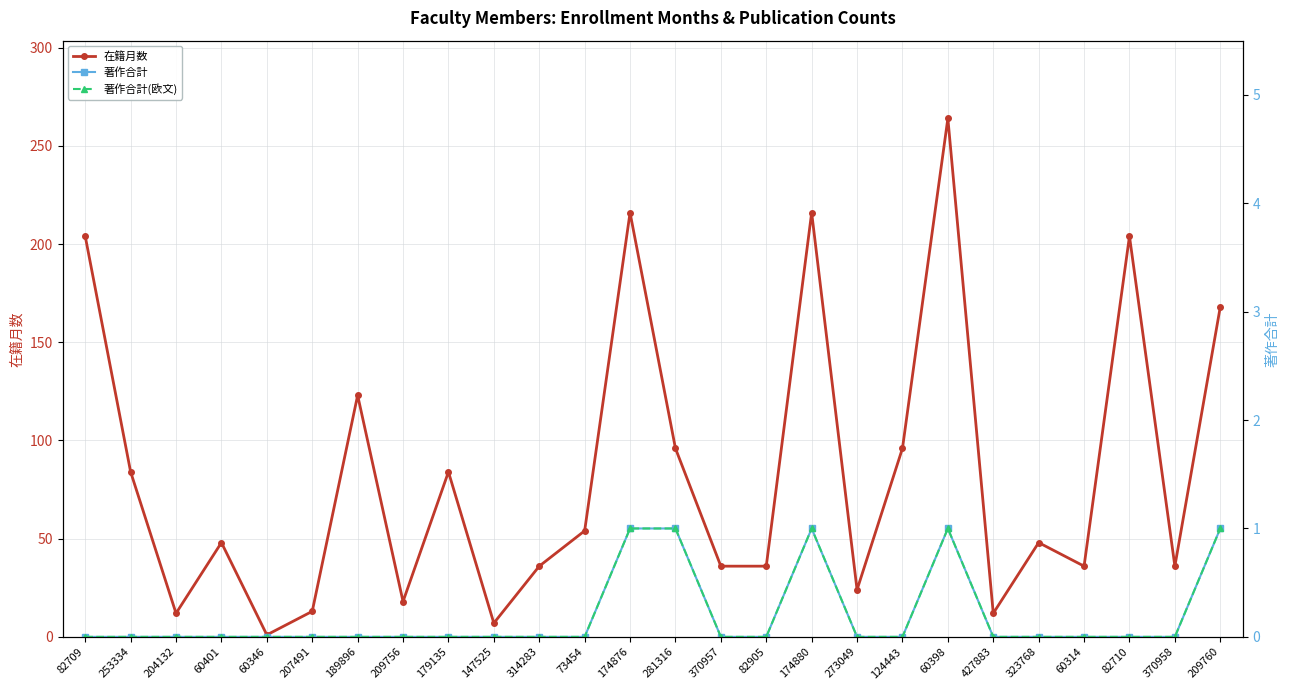

True or false: 在籍月数 and 著作合計 cross at least once.

False